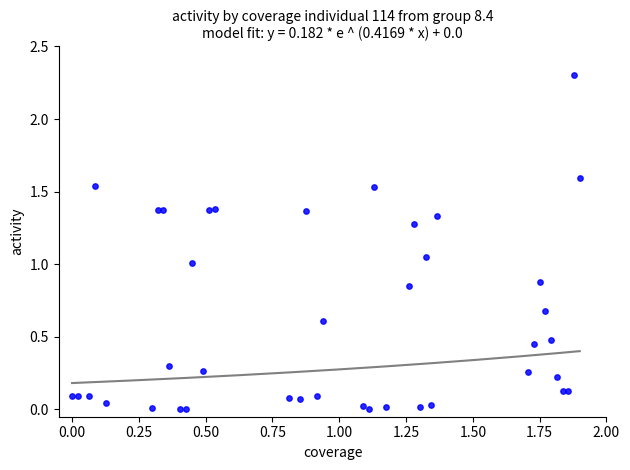

What is the range of X values (max minus min)?

1.9